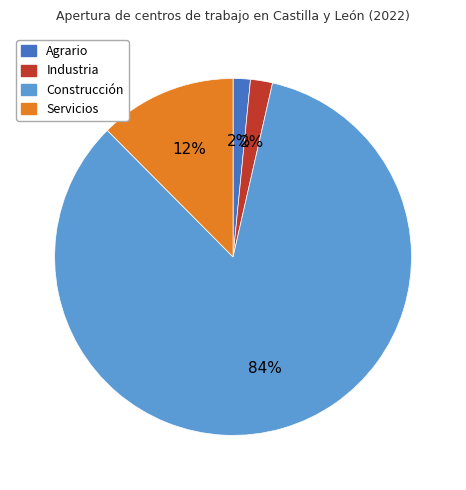

The Industria slice represents 14% of the pie. True or false?

False